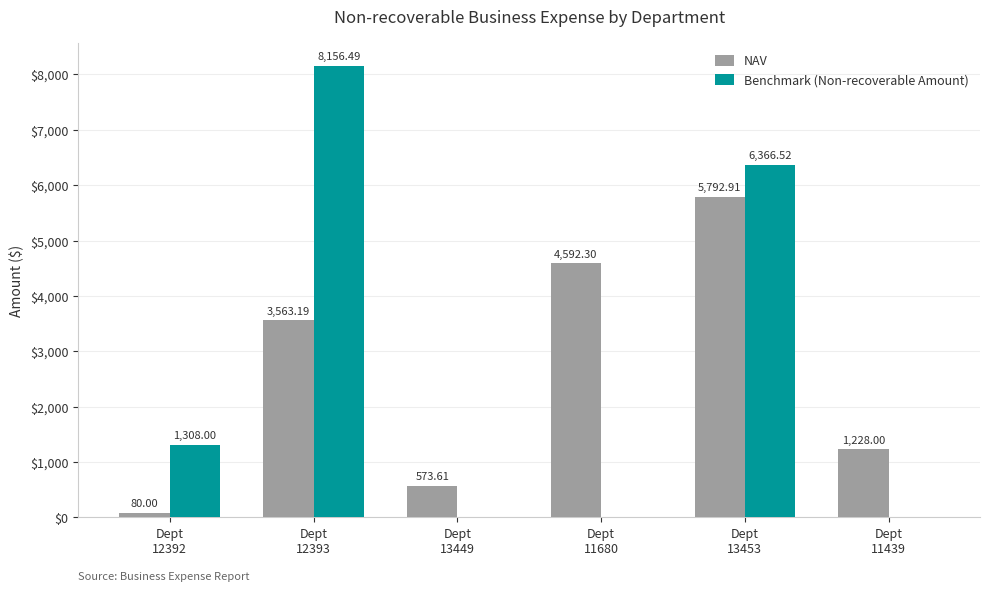

What is the average value of the Benchmark (Non-recoverable Amount) series?

2638.5